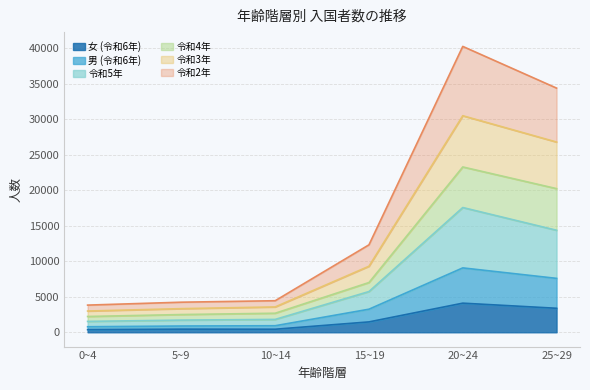

Which series has the largest range (max minus min)?

令和2年